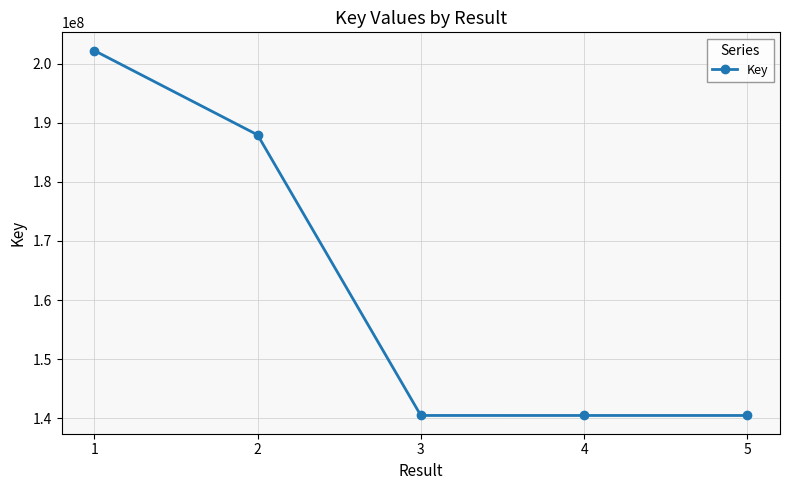

What is the change in value from 2 to 5?

-47518088